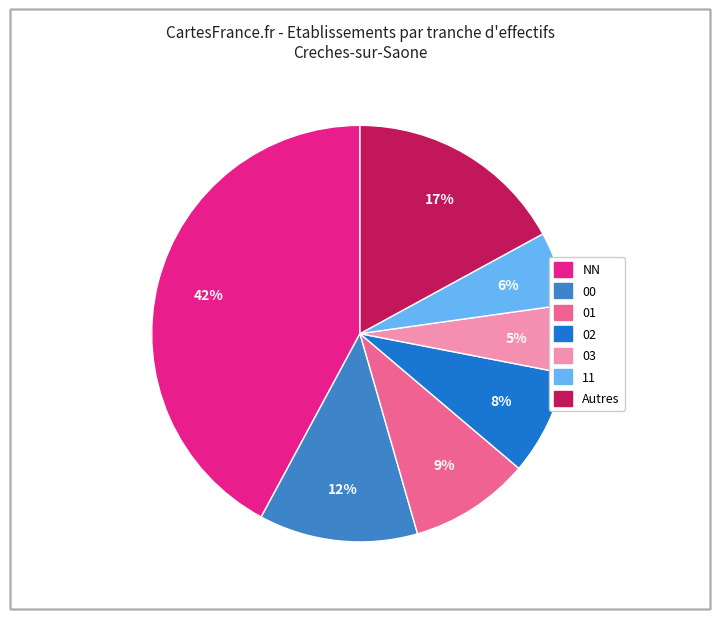

Is there a majority slice in this chart?

No